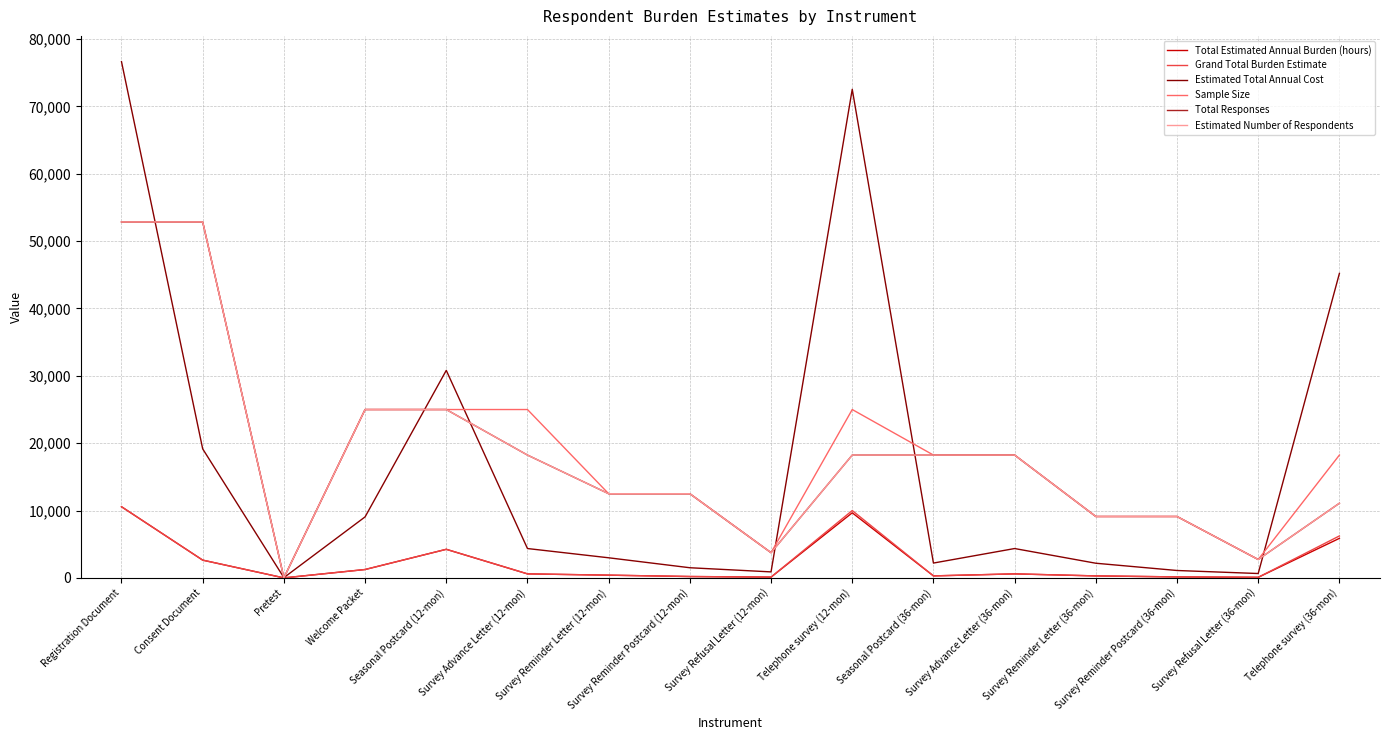

What is the sum of all Grand Total Burden Estimate values?

37756.8